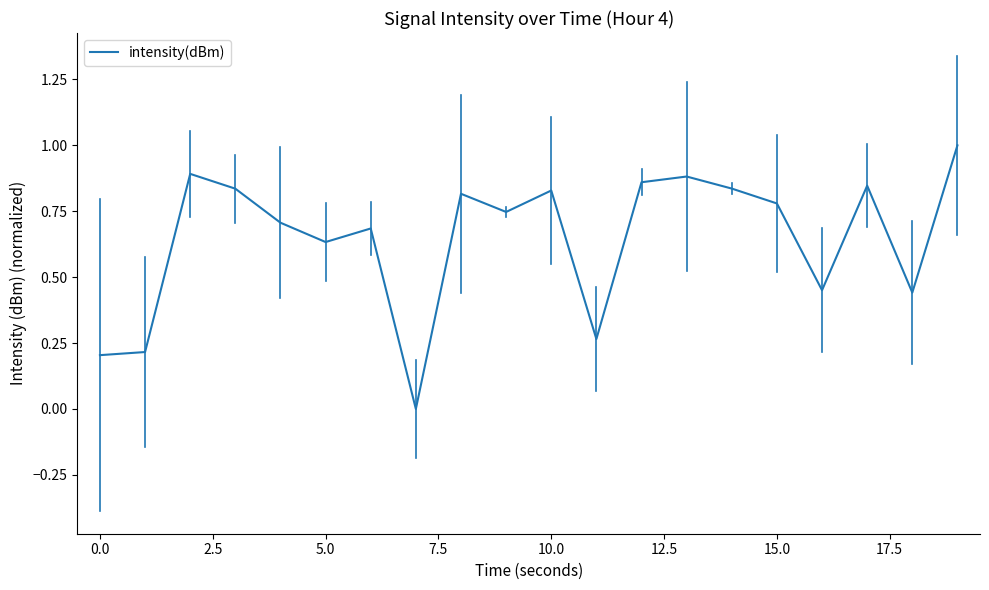

What is the difference between the maximum and minimum values?

1.0